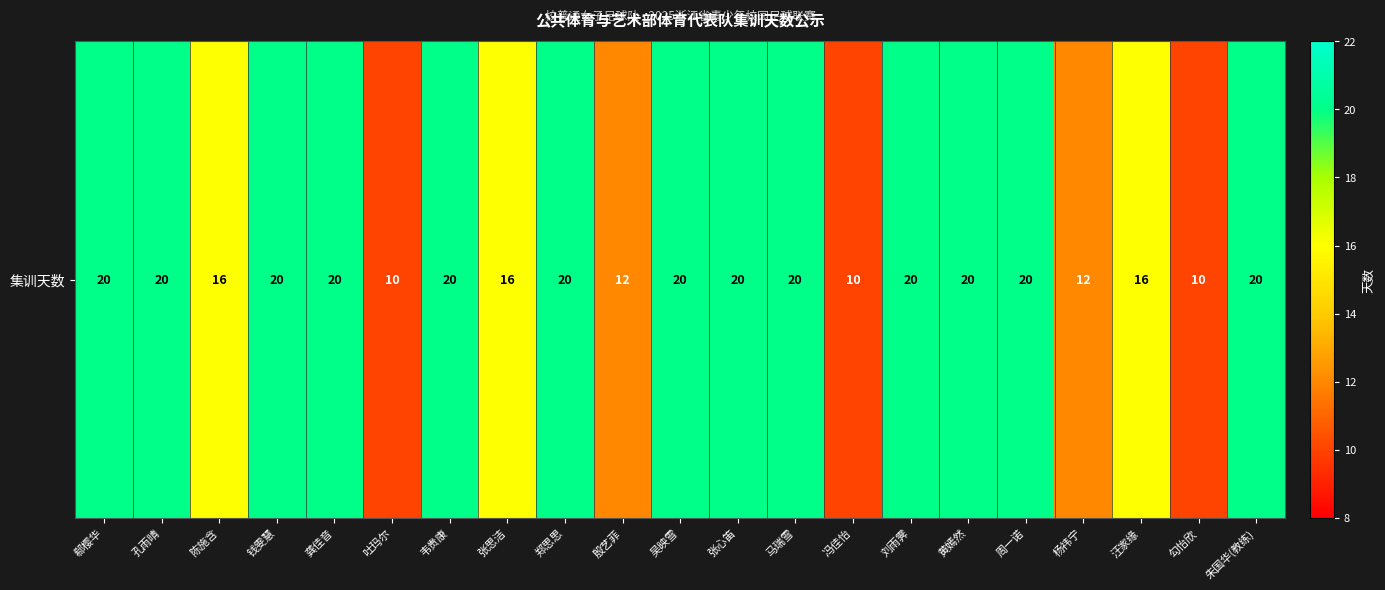

Read the value at 张思洁, to the nearest 10.

20